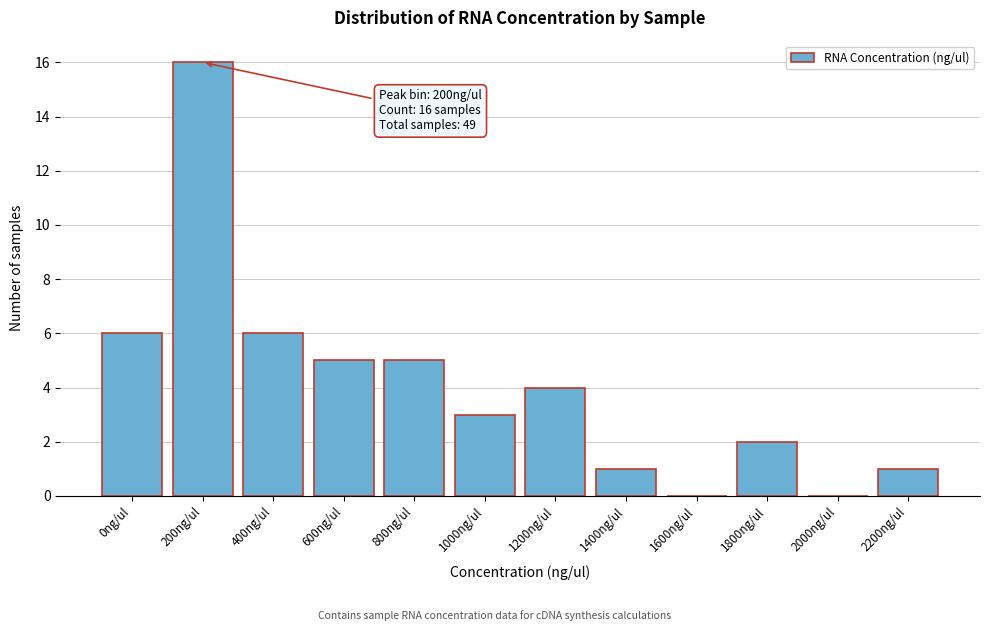

Reading left to right, what are all the values shown in this chart?

0ng/ul=6	200ng/ul=16	400ng/ul=6	600ng/ul=5	800ng/ul=5	1000ng/ul=3	1200ng/ul=4	1400ng/ul=1	1600ng/ul=0	1800ng/ul=2	2000ng/ul=0	2200ng/ul=1